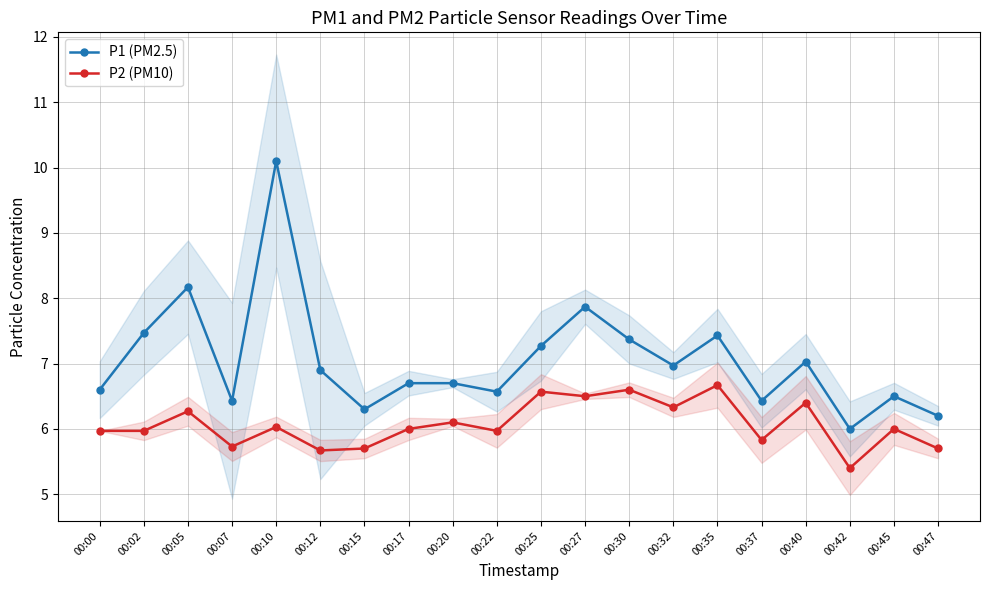

Rank the categories by P2 (PM10) value from lowest to highest.

00:42, 00:12, 00:15, 00:47, 00:07, 00:37, 00:00, 00:02, 00:22, 00:17, 00:45, 00:10, 00:20, 00:05, 00:32, 00:40, 00:27, 00:25, 00:30, 00:35